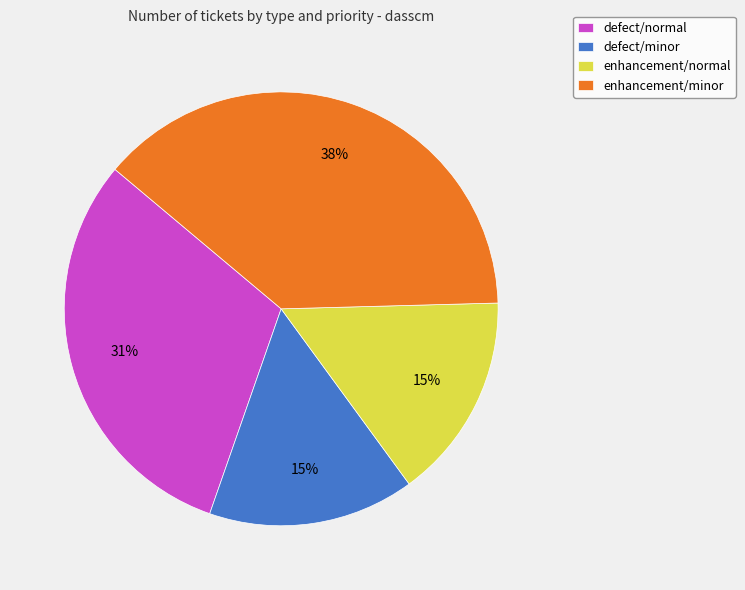

Do defect/normal and enhancement/minor together represent more than half of the pie?

Yes